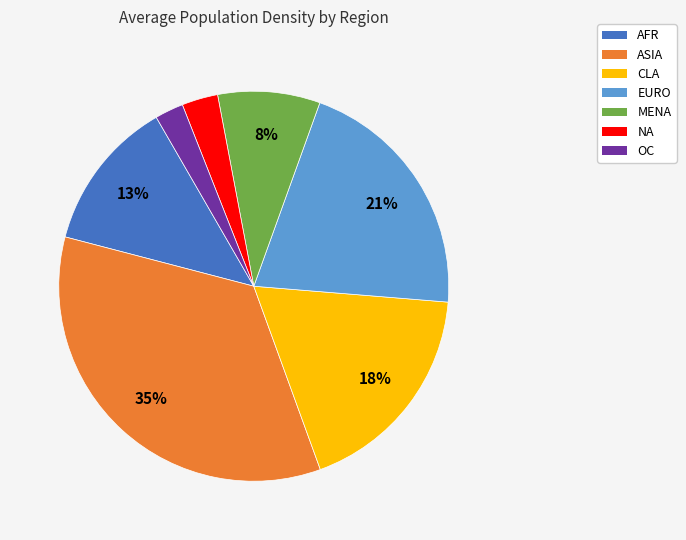

To the nearest percent, what is the average slice percentage?

14%